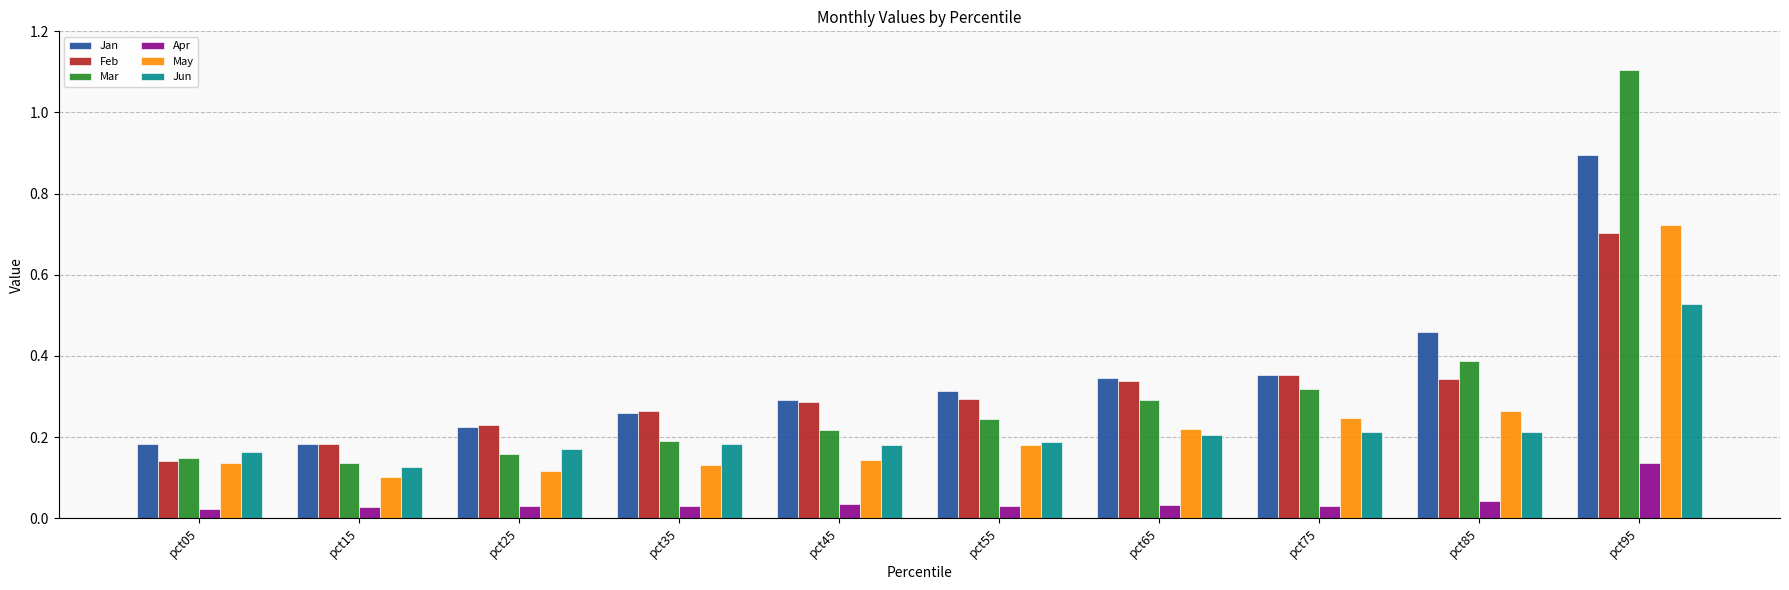

What is the sum of the Jan values at pct65 and pct85?

0.8